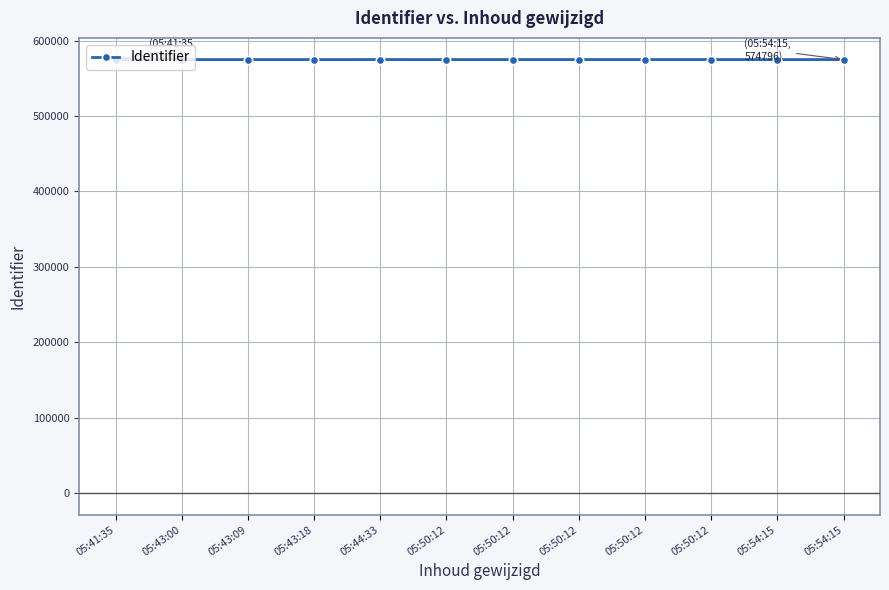

How many distinct data groups are displayed?

1